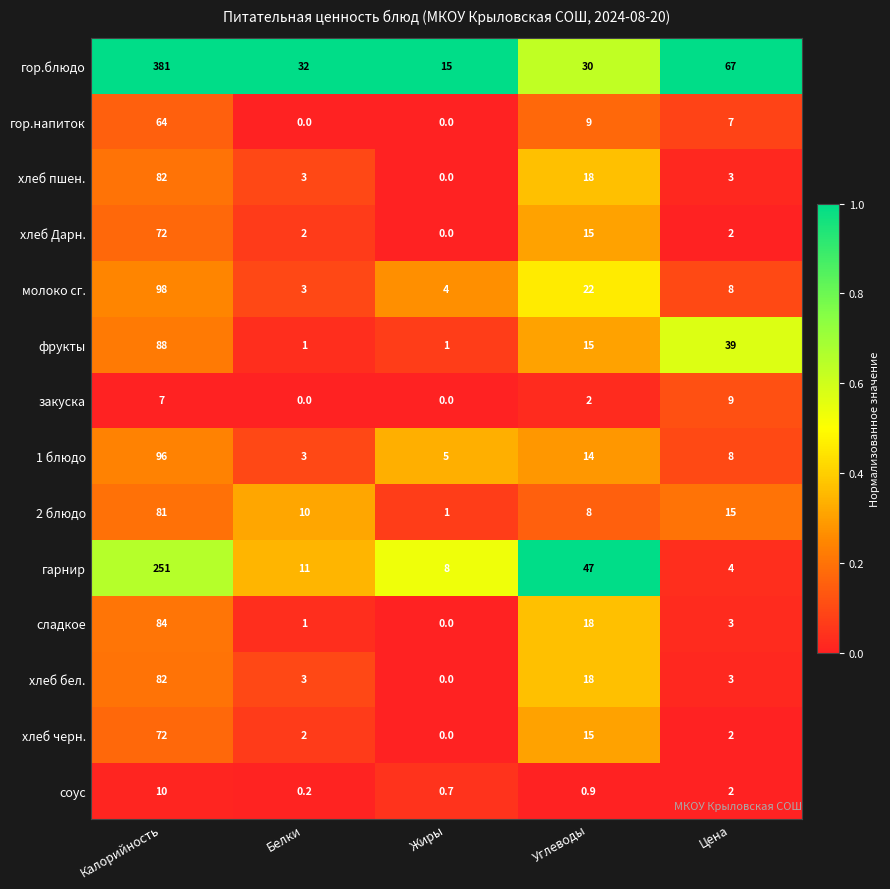

Count the number of categories in the chart.

5